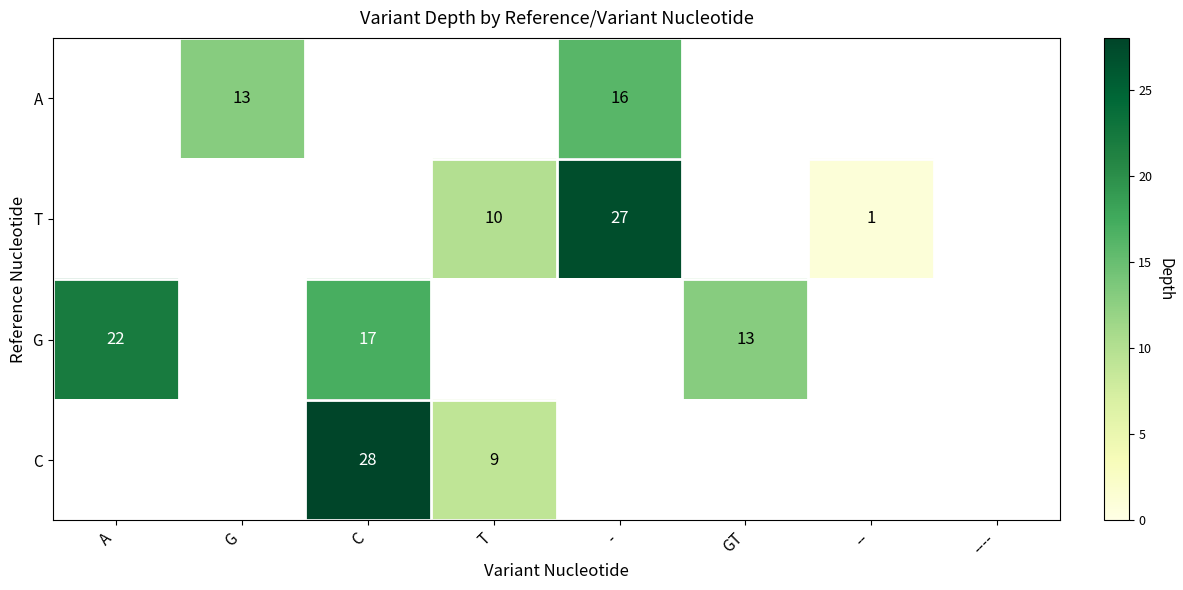

The value of T at -- is 1. True or false?

True